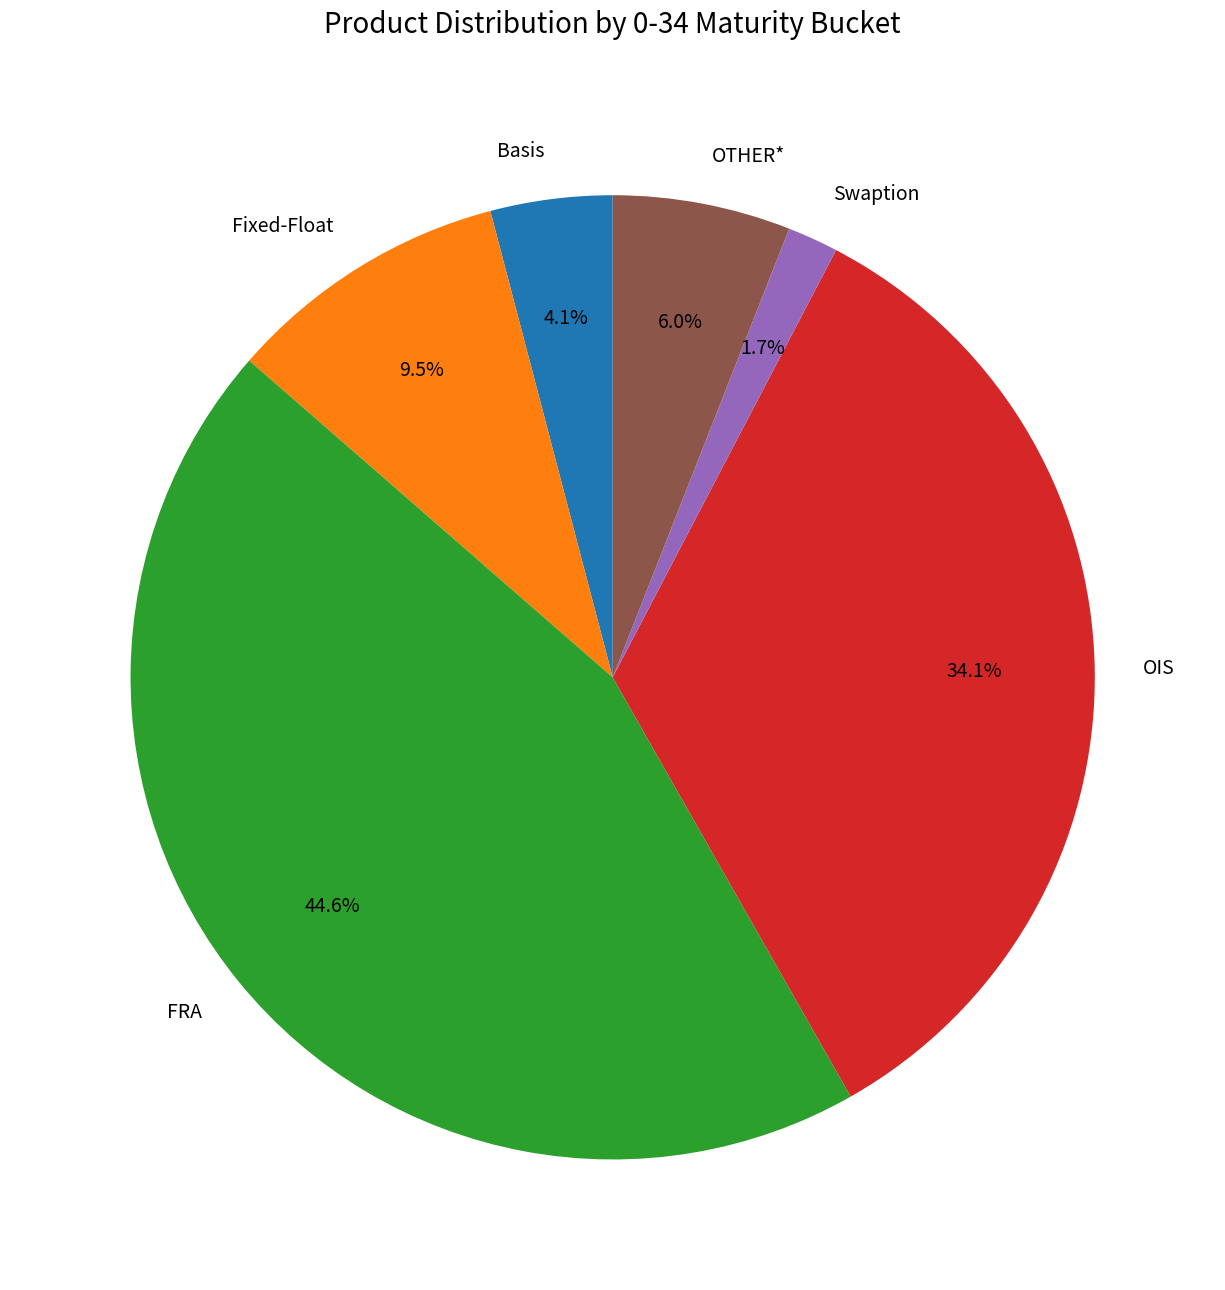

To the nearest percent, what portion does OTHER* represent?

6%